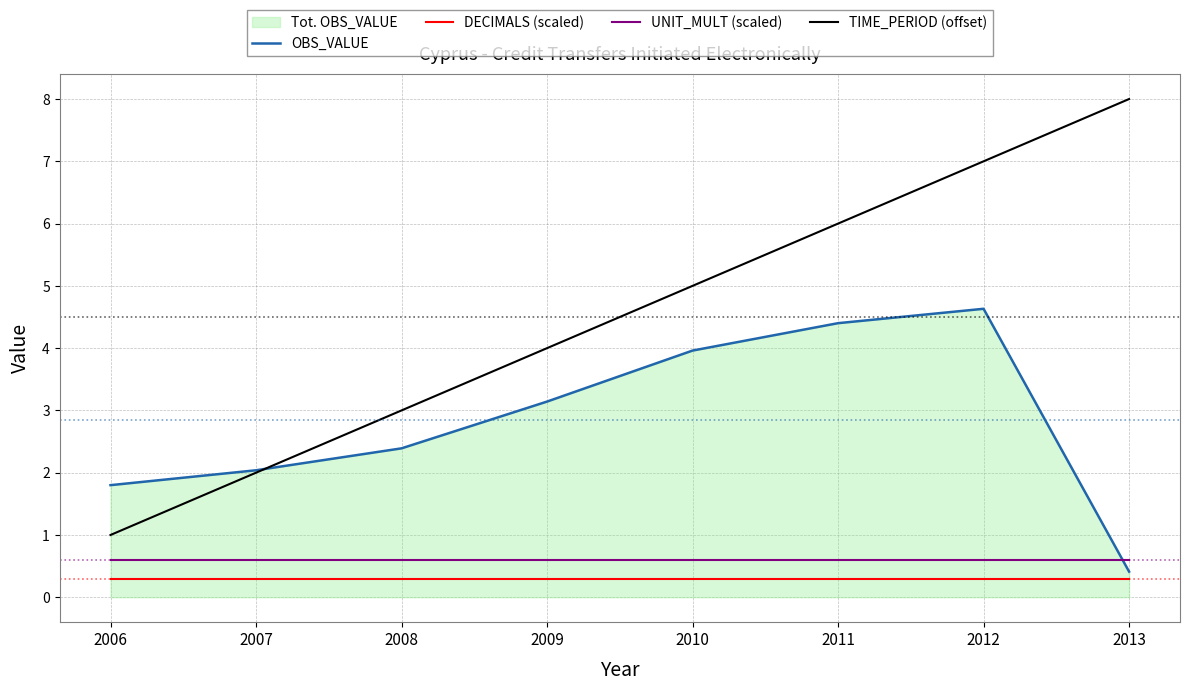

How many distinct data groups are displayed?

4